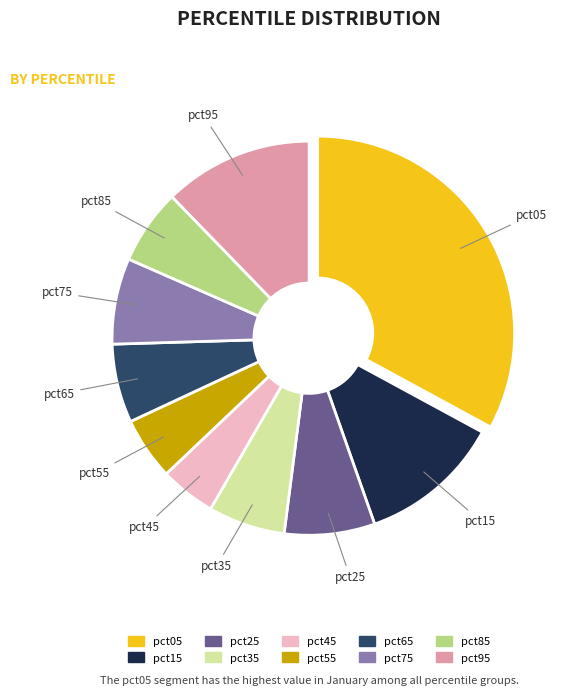

Does pct15 account for over 50% of the chart?

No